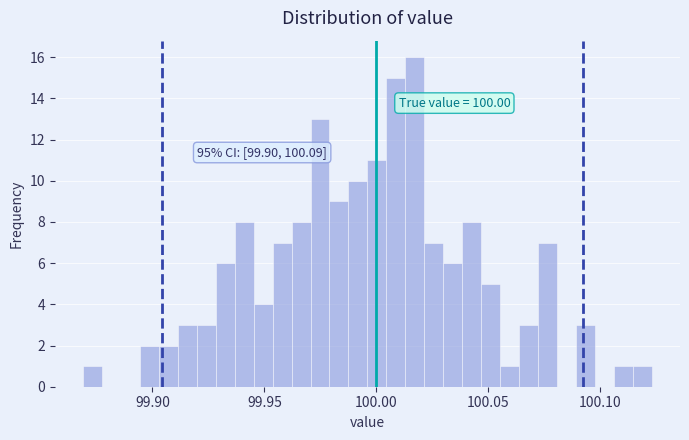

Around what value on the x-axis is the tallest bar? Give the approximate position of its centre, as read against the axis.

100.015